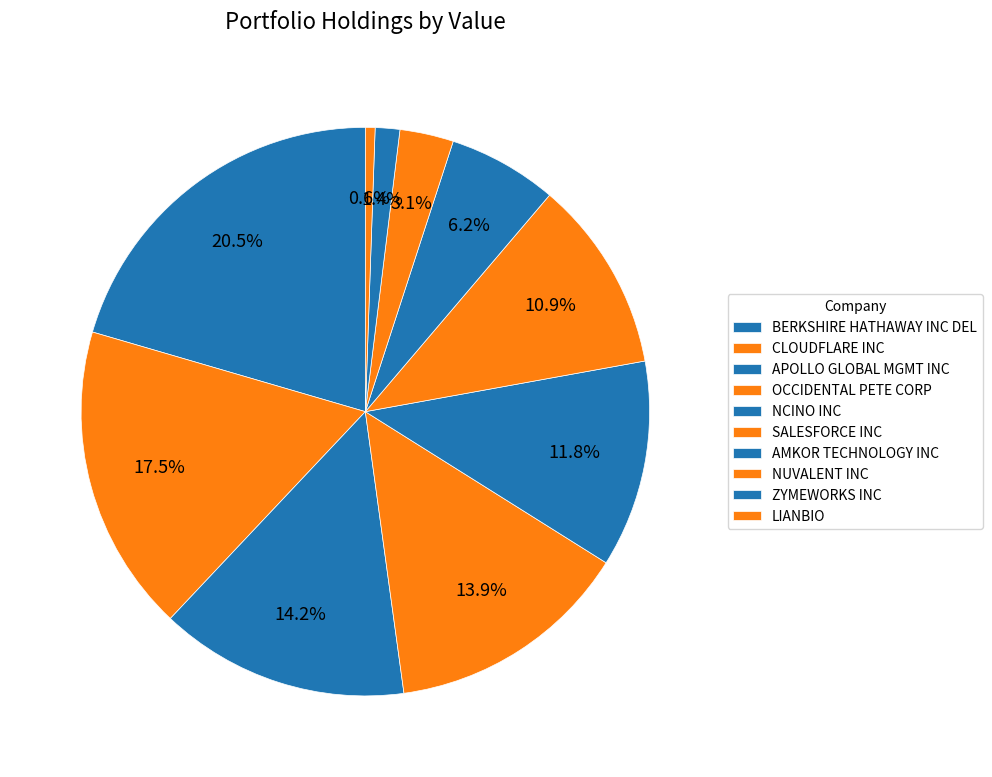

To the nearest percent, what is the difference between the largest and smallest slice percentages?

20%